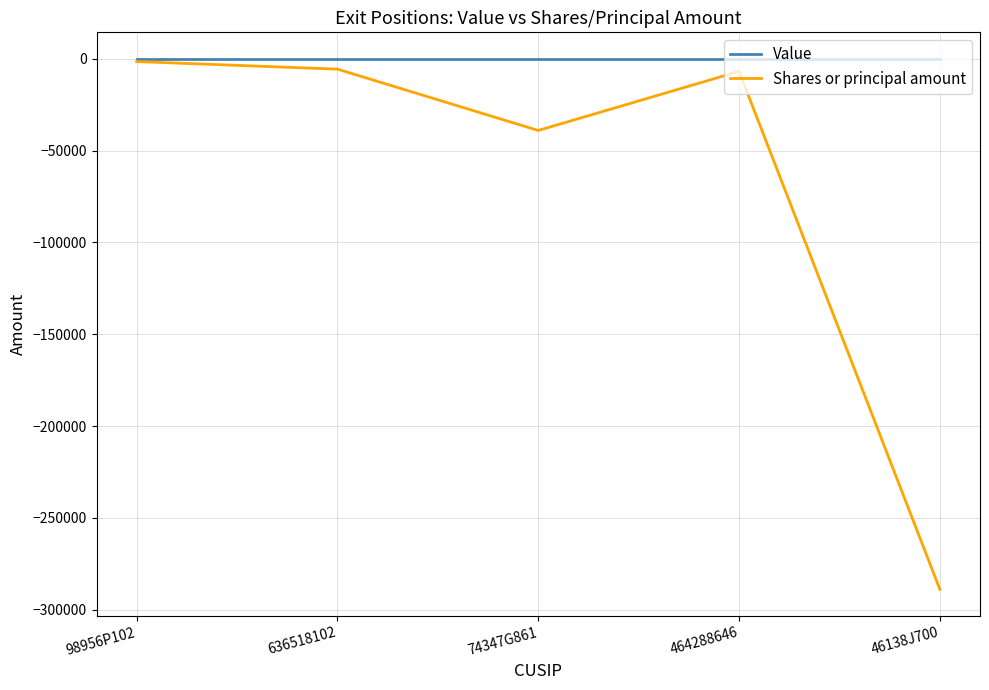

Where does the Shares or principal amount series first go above -6824?

98956P102